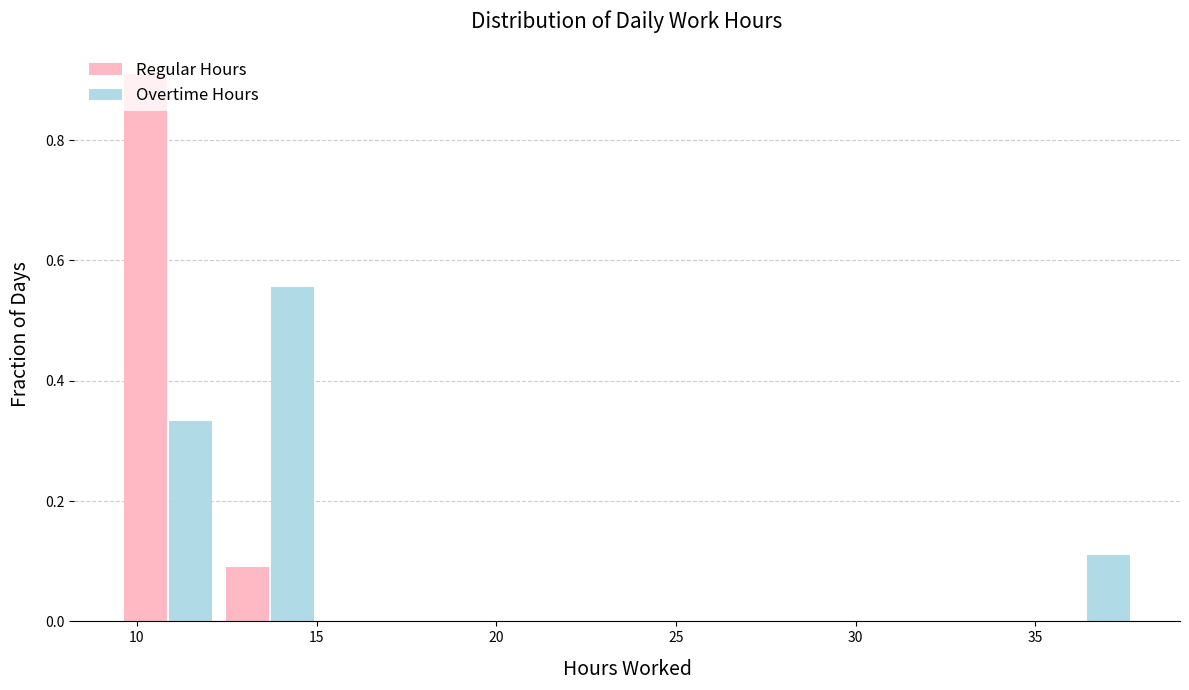

Reading left to right, transcribe this chart: for each range on the x-axis, give the height of each series' bar. Neither the bar edges nor the heights are printed on the chart, so give them approximately, as read against the axes.

9.5 to 12.5: Regular Hours=0.90	Overtime Hours=0.34
12.5 to 15.0: Regular Hours=0.10	Overtime Hours=0.56
15.0 to 18.0: Regular Hours=0	Overtime Hours=0
18.0 to 21.0: Regular Hours=0	Overtime Hours=0
21.0 to 23.5: Regular Hours=0	Overtime Hours=0
23.5 to 26.5: Regular Hours=0	Overtime Hours=0
26.5 to 29.5: Regular Hours=0	Overtime Hours=0
29.5 to 32.0: Regular Hours=0	Overtime Hours=0
32.0 to 35.0: Regular Hours=0	Overtime Hours=0
35.0 to 38.0: Regular Hours=0	Overtime Hours=0.12